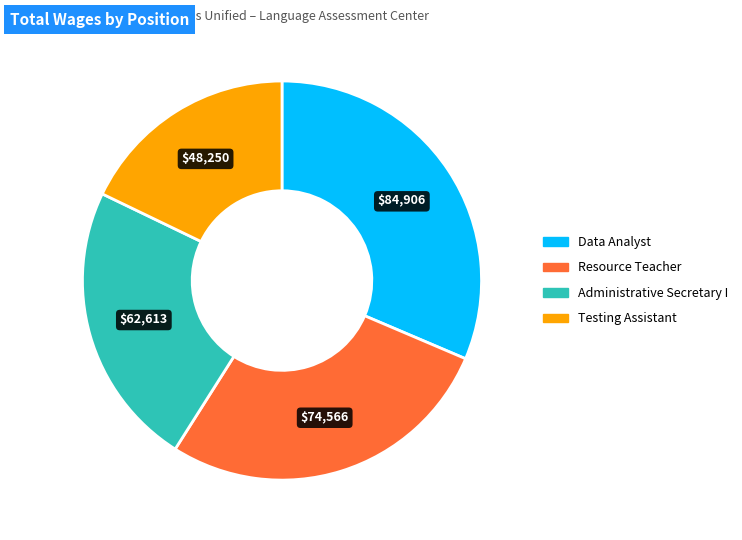

Count the number of slices in the pie.

4